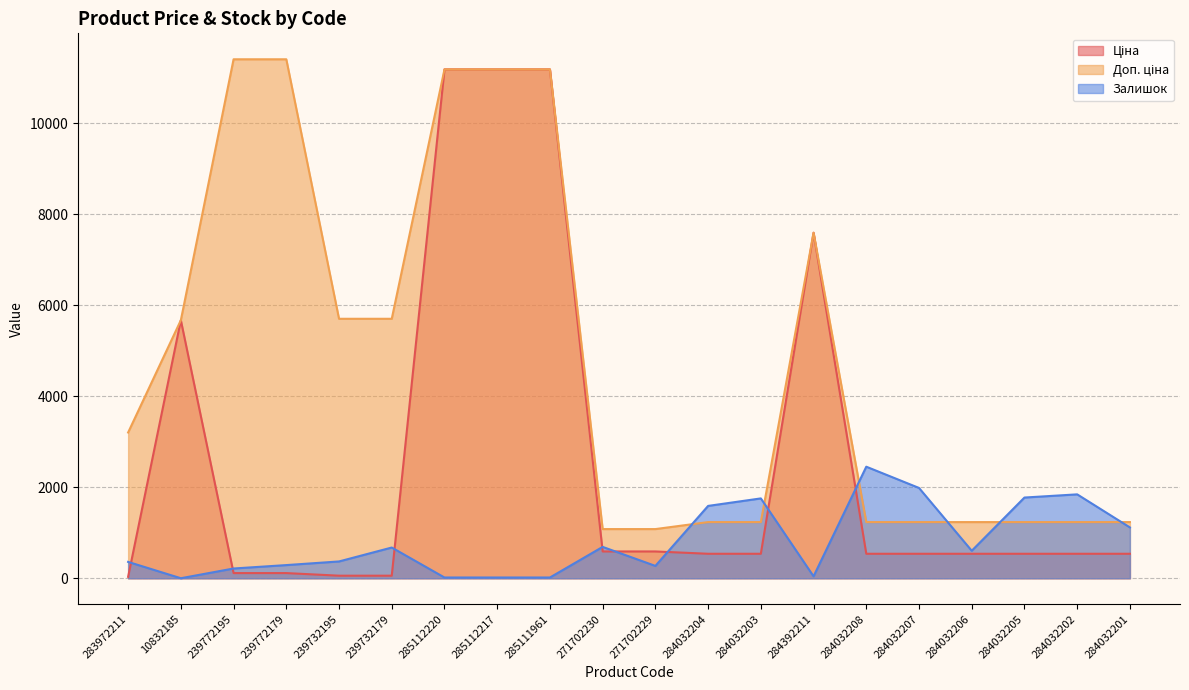

At how many categories does at least one series exceed 3652?

9